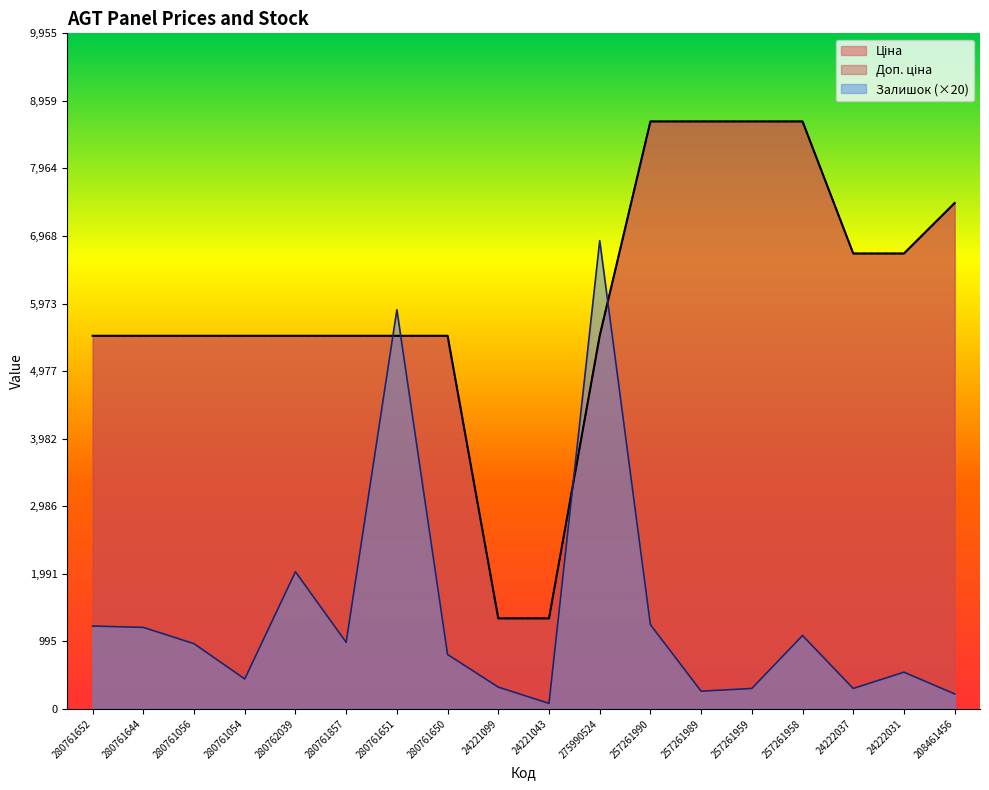

Reading left to right, list all the values displayed in this chart.

Ціна: 280761652=5497.3	280761644=5497.3	280761056=5497.3	280761054=5497.3	280762039=5497.3	280761857=5497.3	280761651=5497.3	280761650=5497.3	24221099=1332.7	24221043=1332.7	275990524=5497.3	257261990=8656.2	257261989=8656.2	257261959=8656.2	257261958=8656.2	24222037=6710.2	24222031=6710.2	208461456=7453.8
Доп. ціна: 280761652=5497.3	280761644=5497.3	280761056=5497.3	280761054=5497.3	280762039=5497.3	280761857=5497.3	280761651=5497.3	280761650=5497.3	24221099=1333.0	24221043=1333.0	275990524=5497.3	257261990=8656.2	257261989=8656.2	257261959=8656.2	257261958=8656.2	24222037=6710.2	24222031=6710.2	208461456=7453.8
Залишок: 280761652=1220.0	280761644=1200.0	280761056=960.0	280761054=440.0	280762039=2020.0	280761857=980.0	280761651=5880.0	280761650=800.0	24221099=320.0	24221043=80.0	275990524=6900.0	257261990=1240.0	257261989=260.0	257261959=300.0	257261958=1080.0	24222037=300.0	24222031=540.0	208461456=220.0